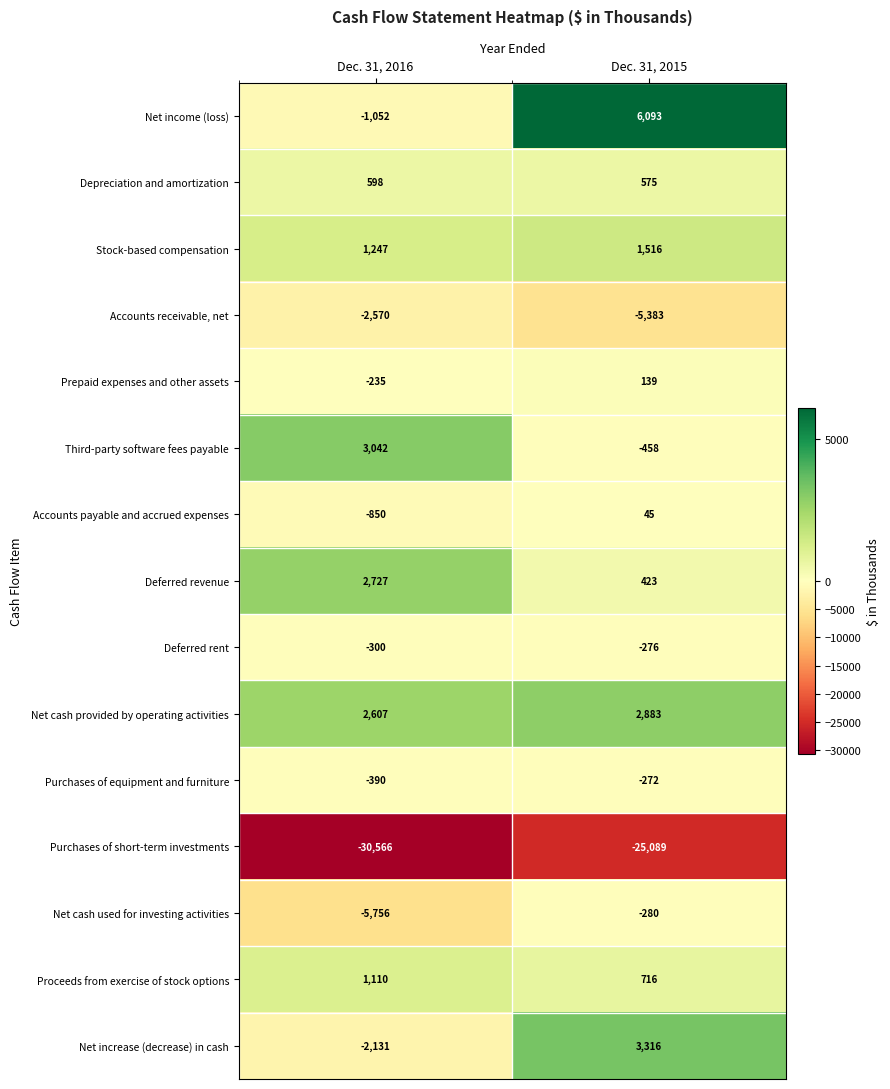

What is the minimum value shown in the chart?

-30566